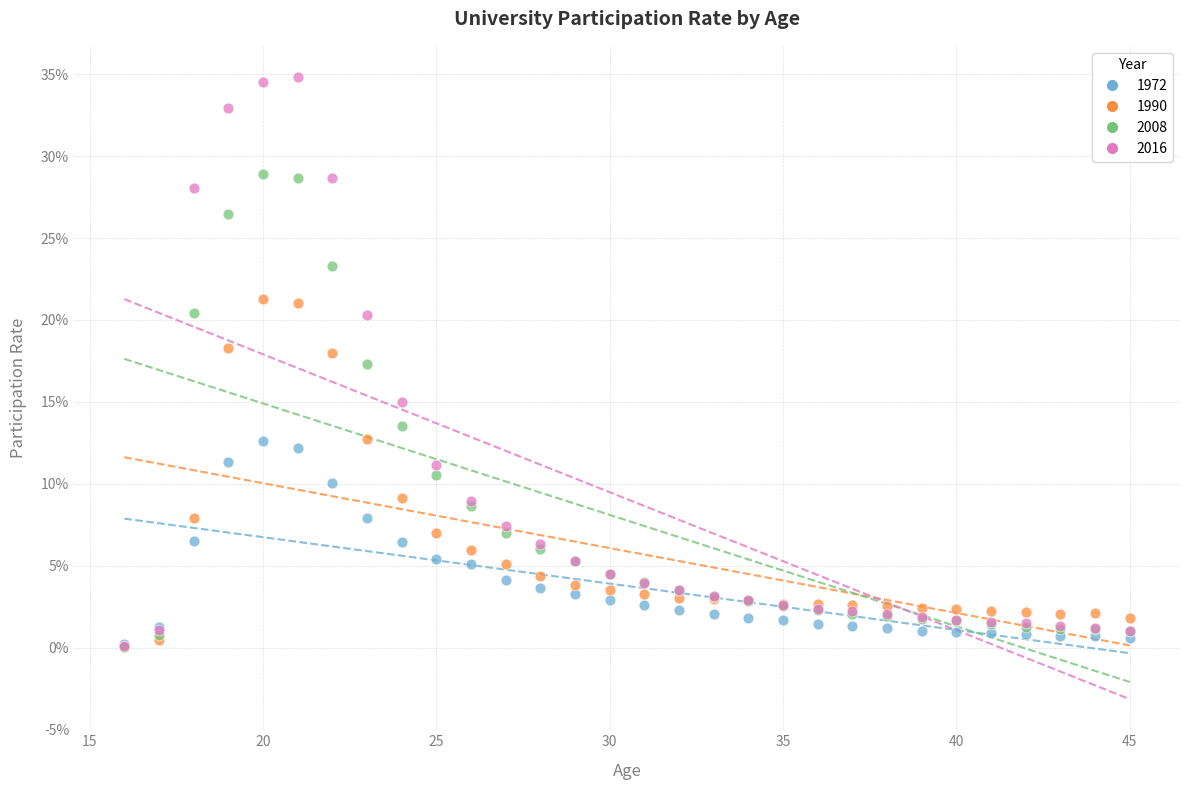

What are all the series names shown in the legend?

1972, 1990, 2008, 2016